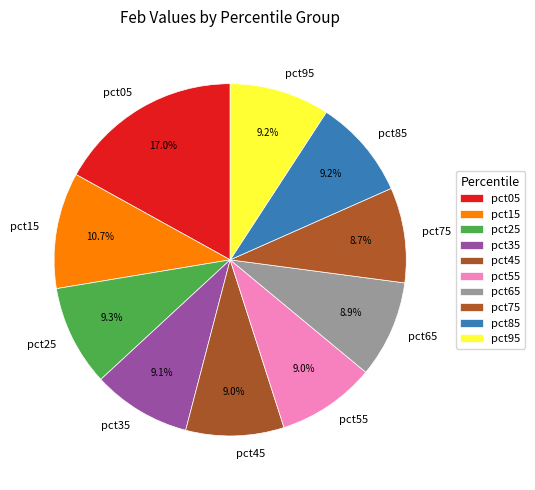

Count the number of slices in the pie.

10